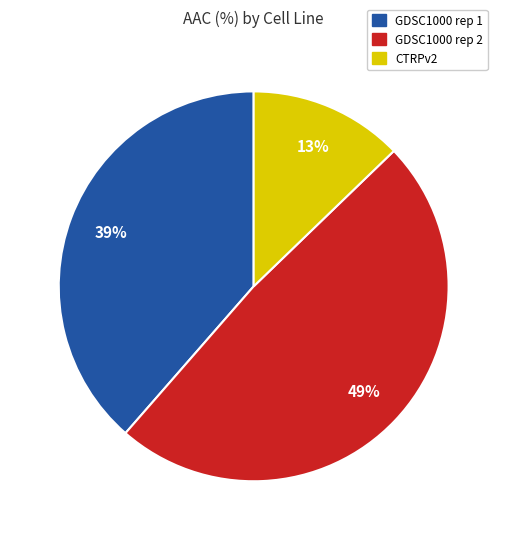

Combined, do GDSC1000 rep 2 and CTRPv2 account for over 50%?

Yes